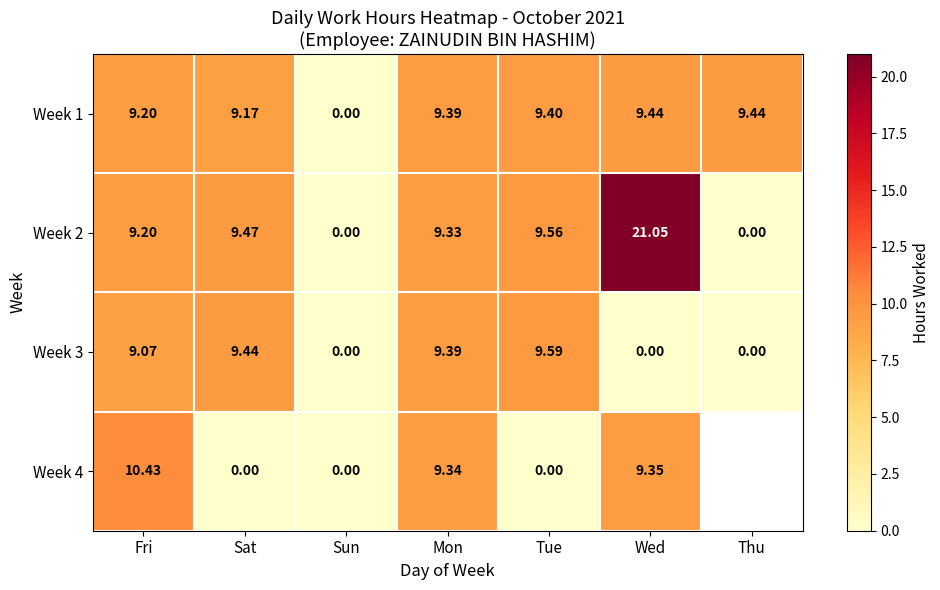

What is the sum of all Week 3 values?

37.5